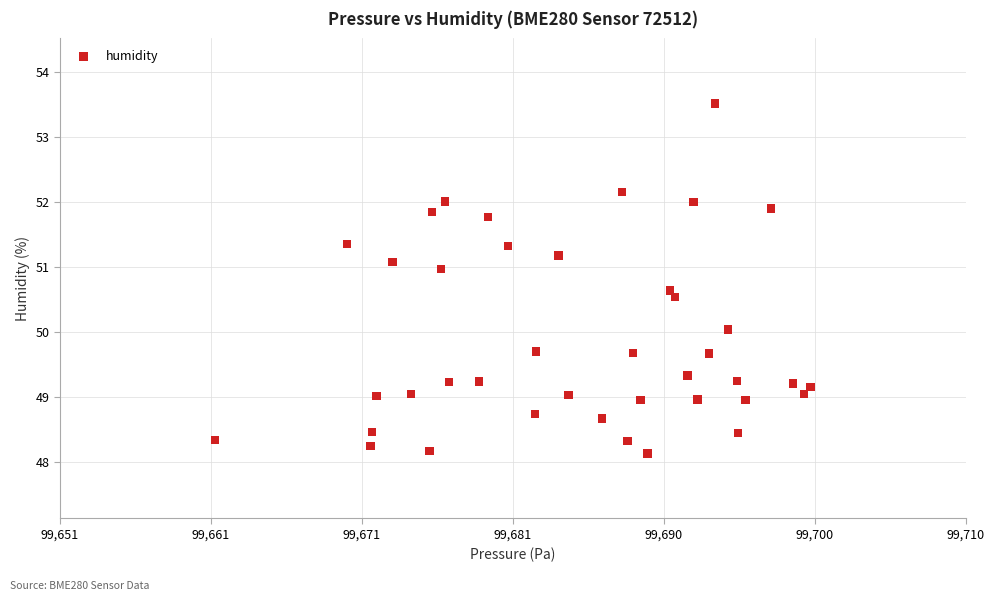

What is the range of Y values (max minus min)?

5.4